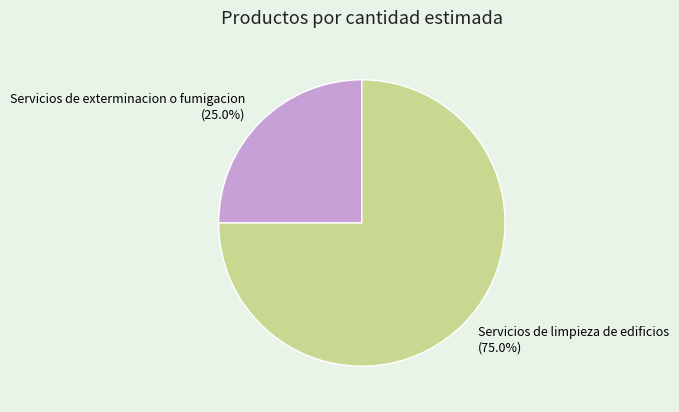

Rank the categories by value from lowest to highest.

Servicios de exterminacion o fumigacion, Servicios de limpieza de edificios